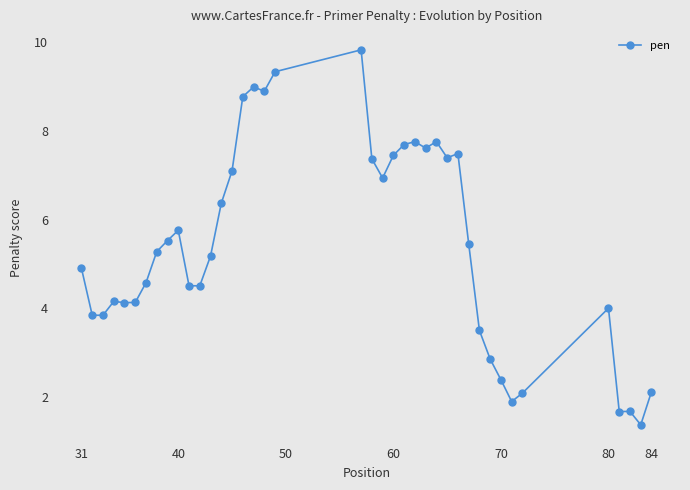

What is the sum of all values?

216.1